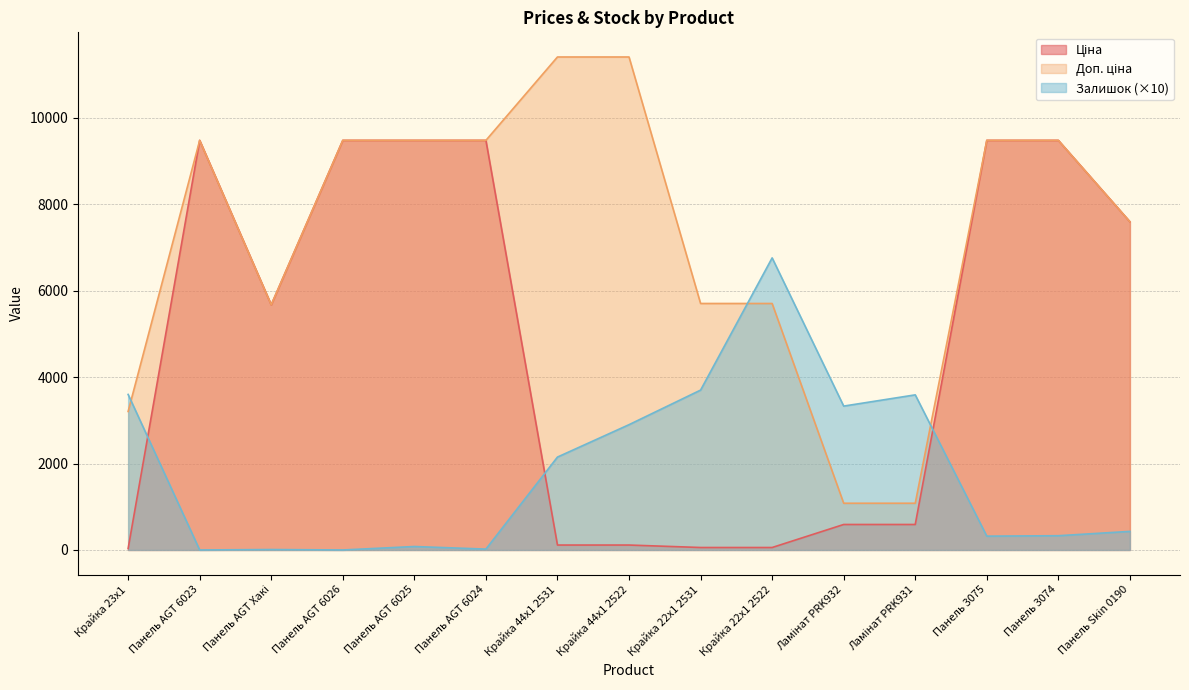

List the labels in order of Залишок value, largest first.

Крайка 22x1 2522, Крайка 22x1 2531, Крайка 23x1, Ламінат PRK931, Ламінат PRK932, Крайка 44x1 2522, Крайка 44x1 2531, Панель Skin 0190, Панель 3074, Панель 3075, Панель AGT 6025, Панель AGT 6024, Панель AGT Хакі, Панель AGT 6023, Панель AGT 6026